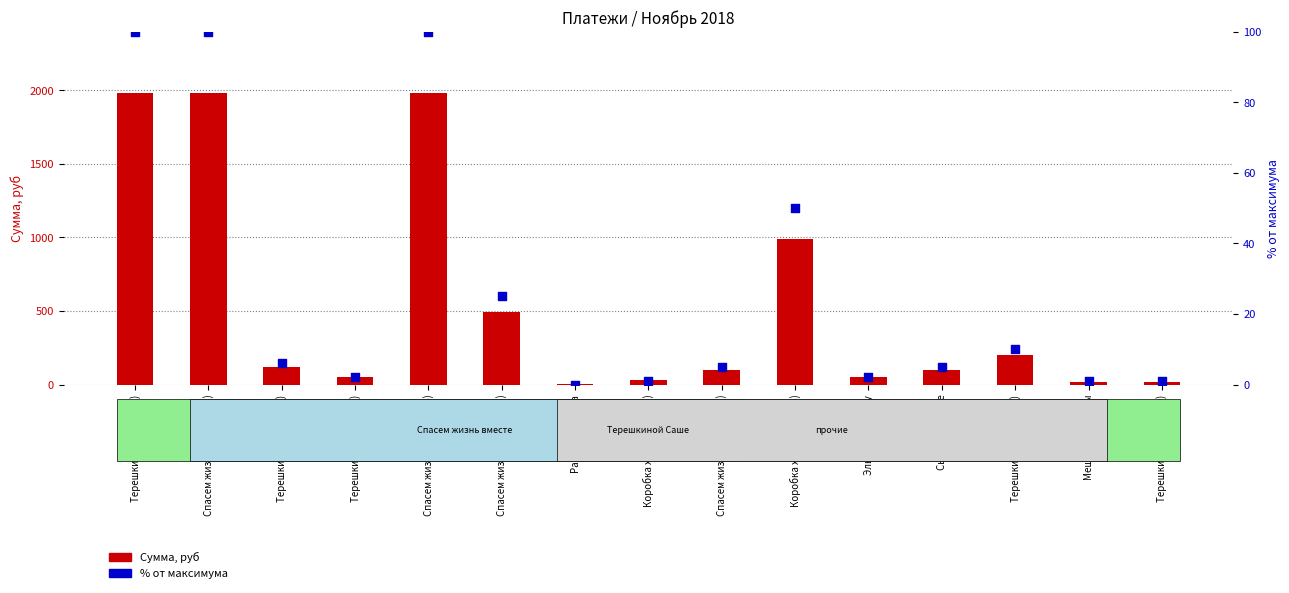

Which series reaches the maximum Y coordinate?

Сумма, руб